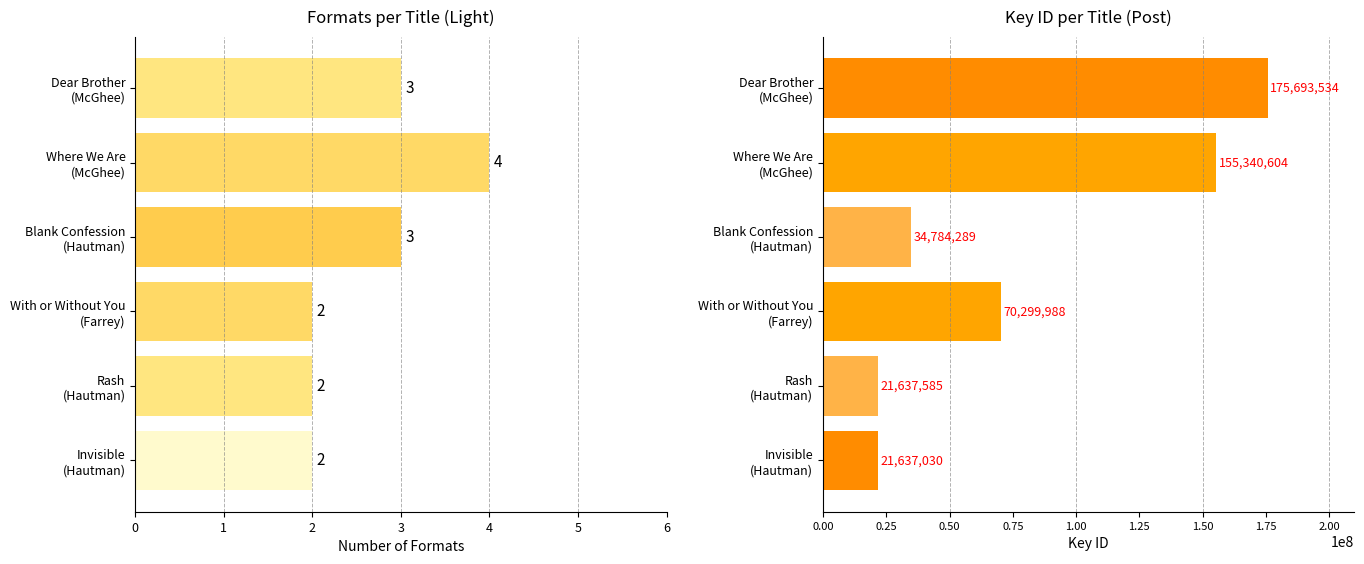

List the labels in order of Key (ID) value, largest first.

Dear Brother (McGhee), Where We Are (McGhee), With or Without You (Farrey), Blank Confession (Hautman), Rash (Hautman), Invisible (Hautman)